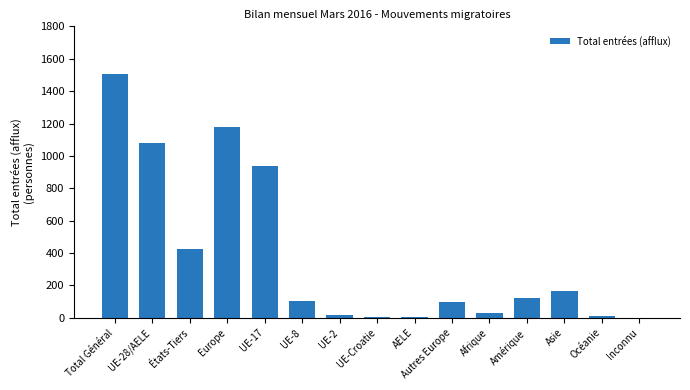

Between Europe and UE-2, which is larger?

Europe